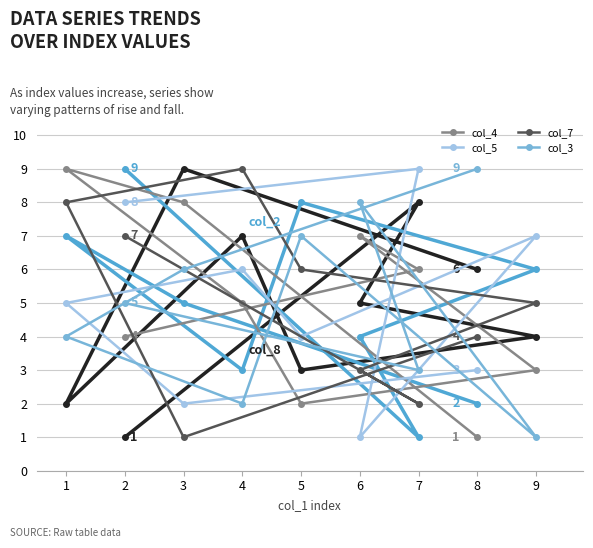

How many col_4 values are between 3 and 7?

5